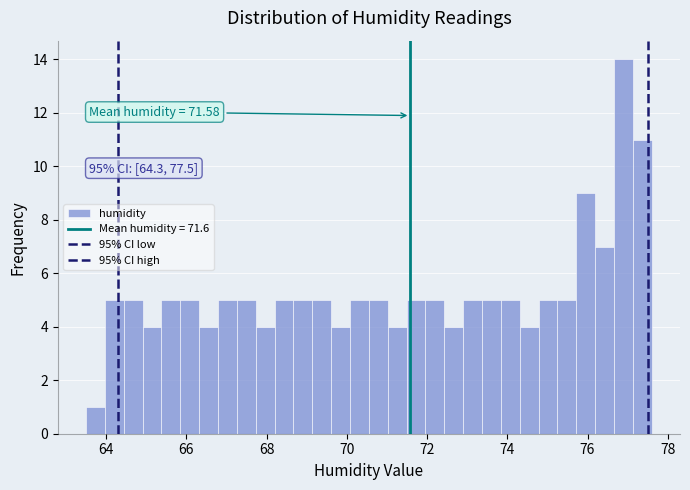

Around what value on the x-axis is the tallest bar? Give the approximate position of its centre, as read against the axis.

76.8